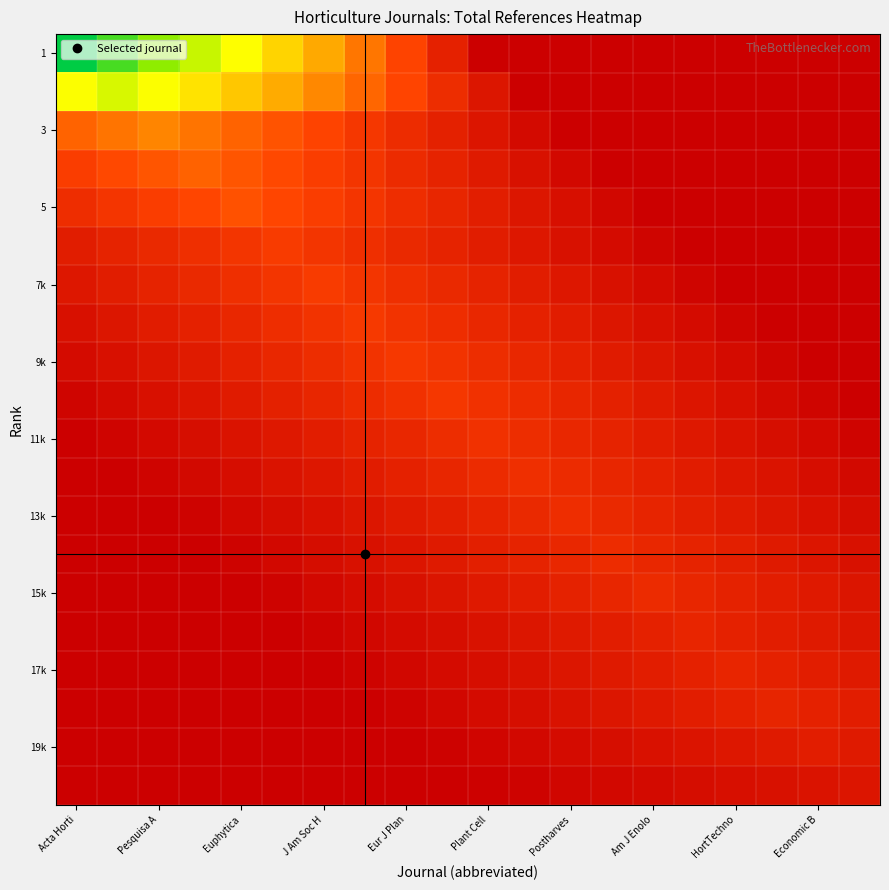

How many series are shown in this chart?

20